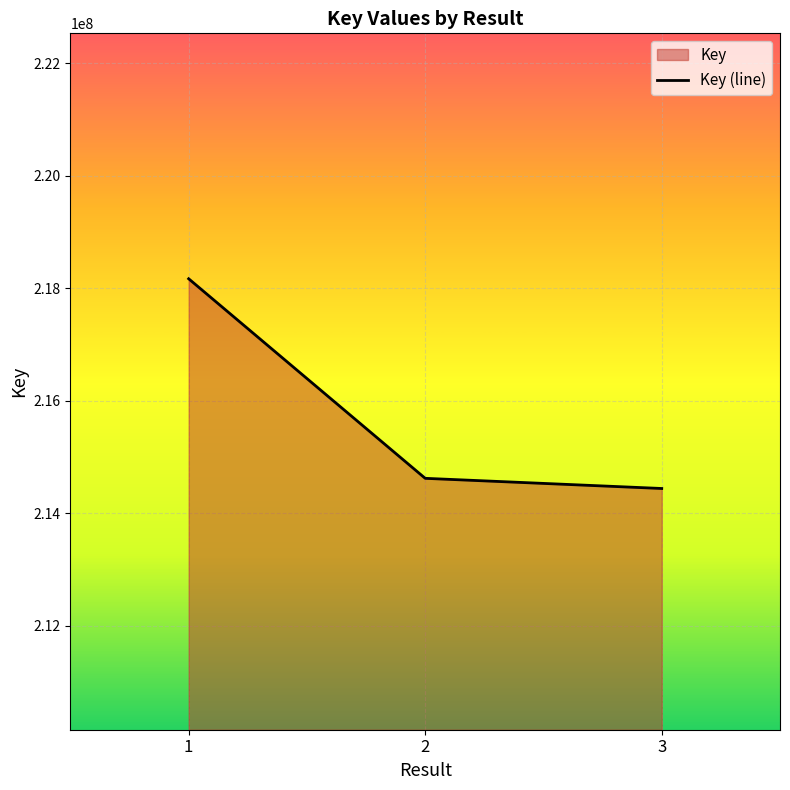

Does the chart display data point markers on the line(s)?

No